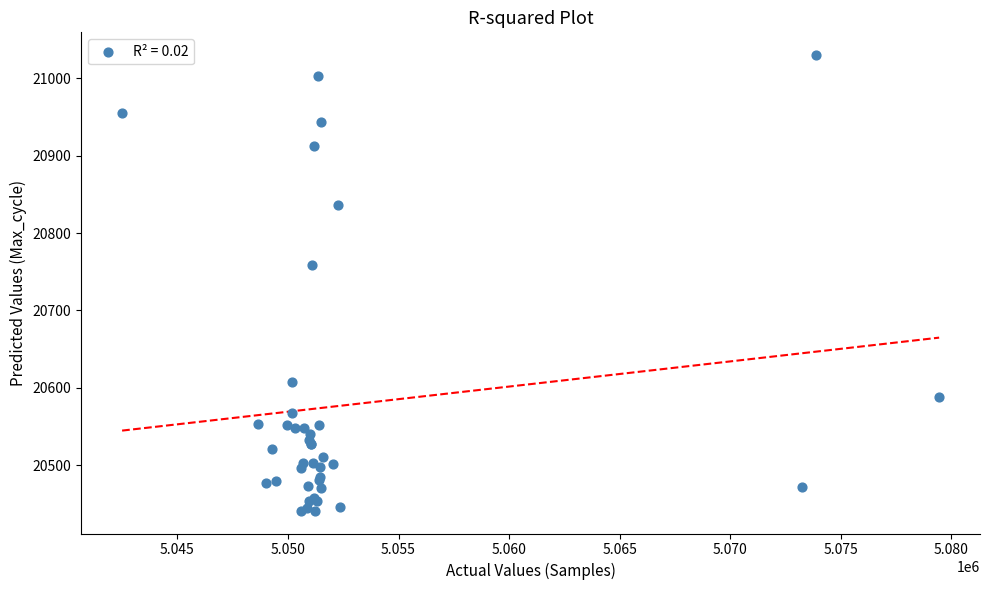

What Y value in the scatter plot is closest to 20735?

20759